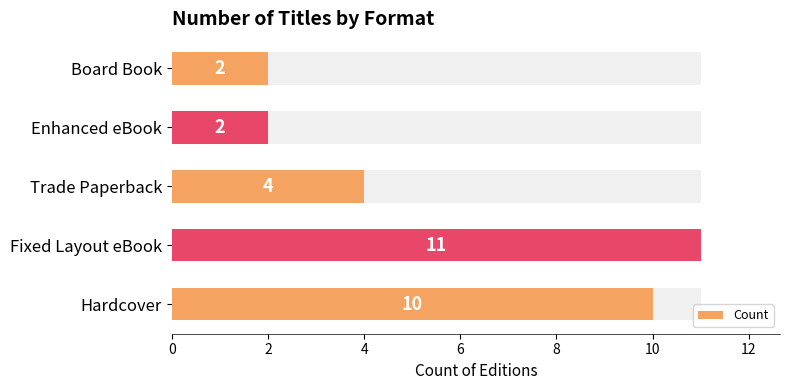

What is the value of the 2nd bar from the left?

11